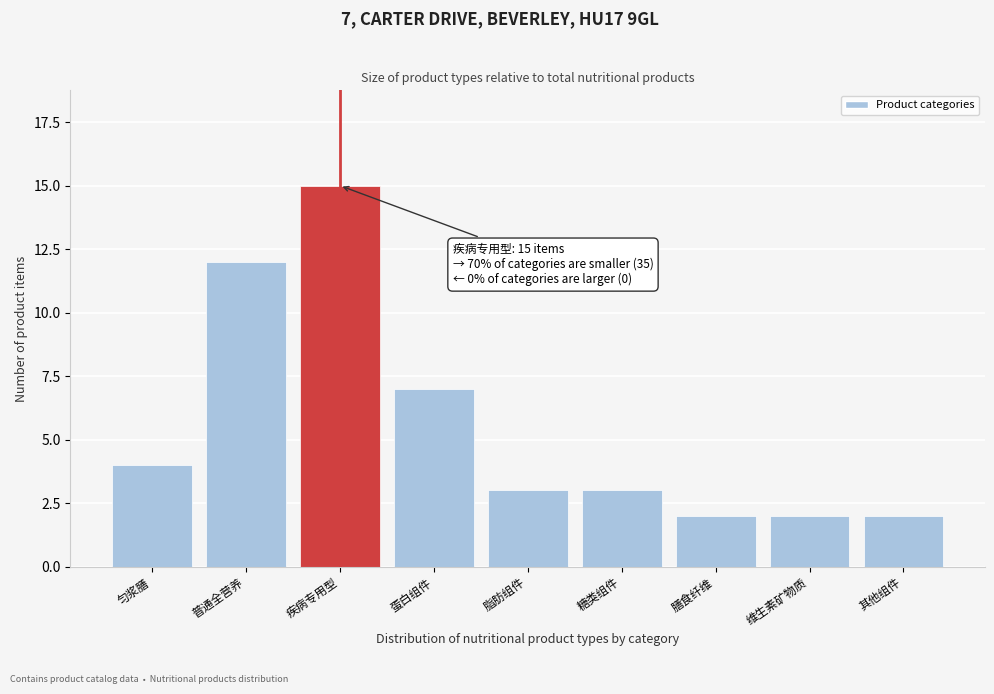

Reading left to right, transcribe all the data shown in this chart.

匀浆膳=4	普通全营养=12	疾病专用型=15	蛋白组件=7	脂肪组件=3	糖类组件=3	膳食纤维=2	维生素矿物质=2	其他组件=2